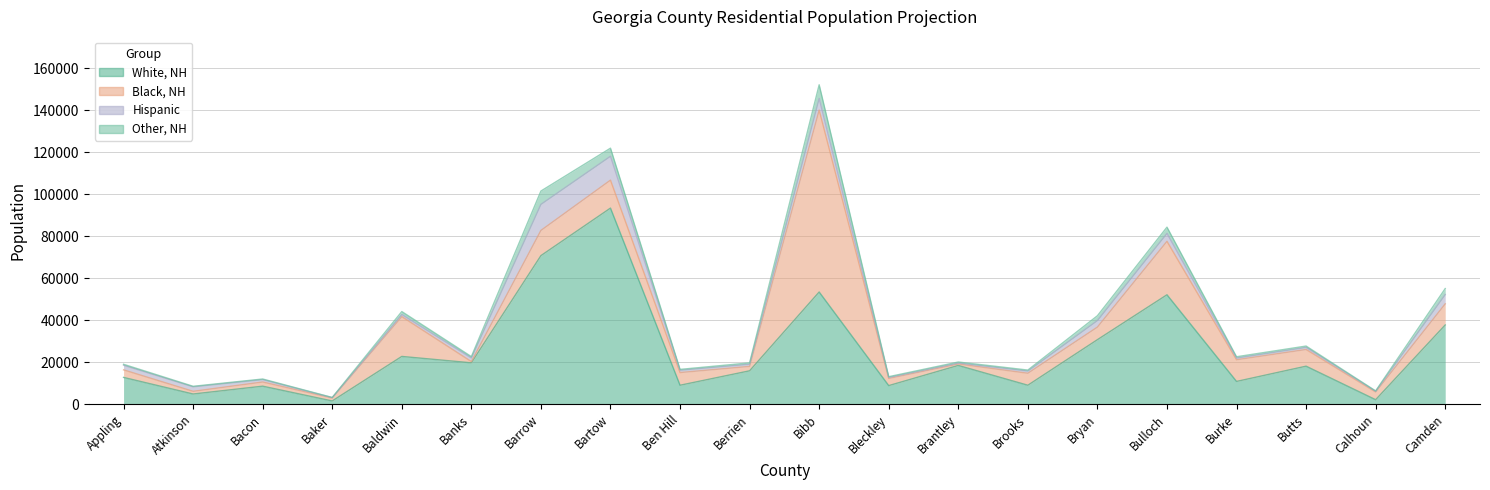

How many data points in White, NH are above 18059?

9